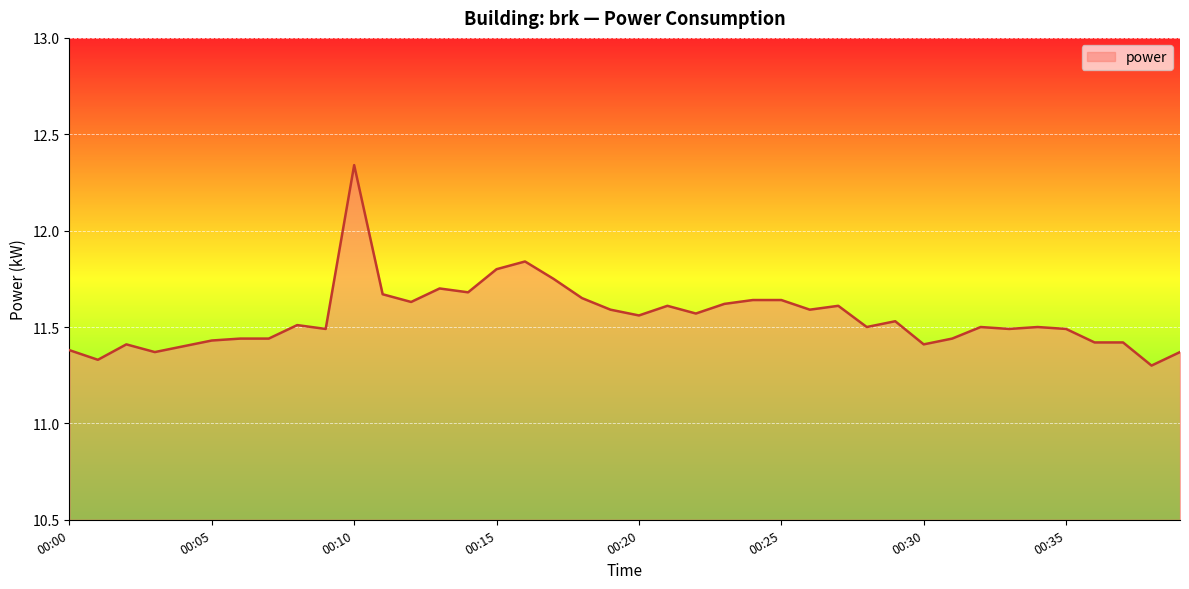

What is the difference between the maximum and minimum values?

1.0